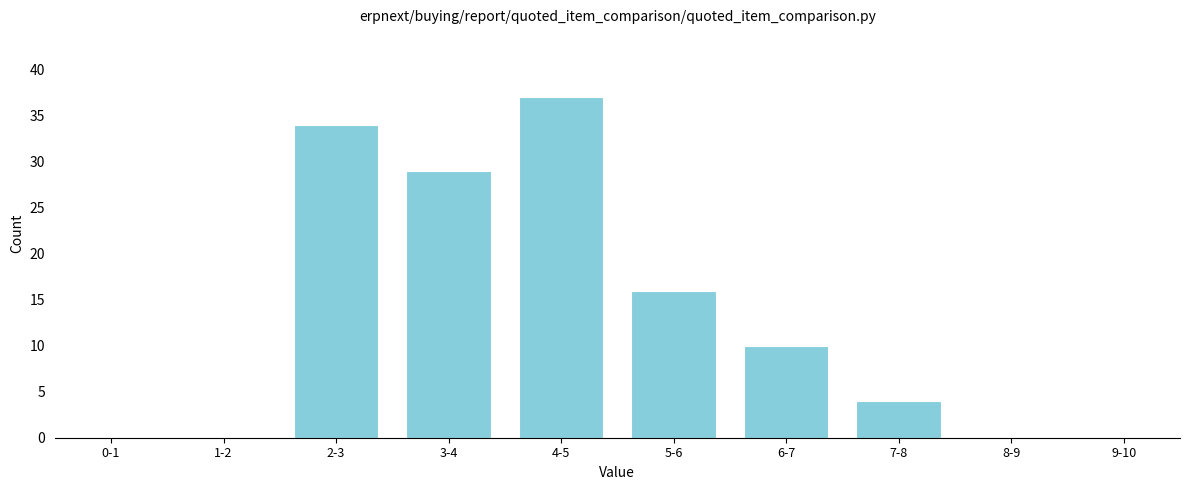

Reading left to right, transcribe all the data shown in this chart.

0-1=0	1-2=0	2-3=34	3-4=29	4-5=37	5-6=16	6-7=10	7-8=4	8-9=0	9-10=0